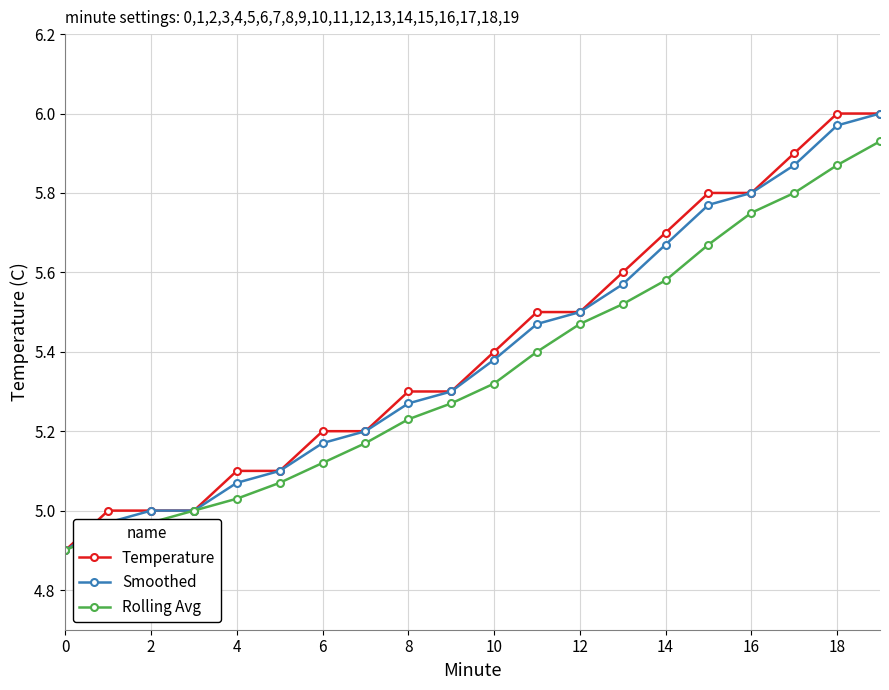

What is the minimum value shown in the chart?

4.9